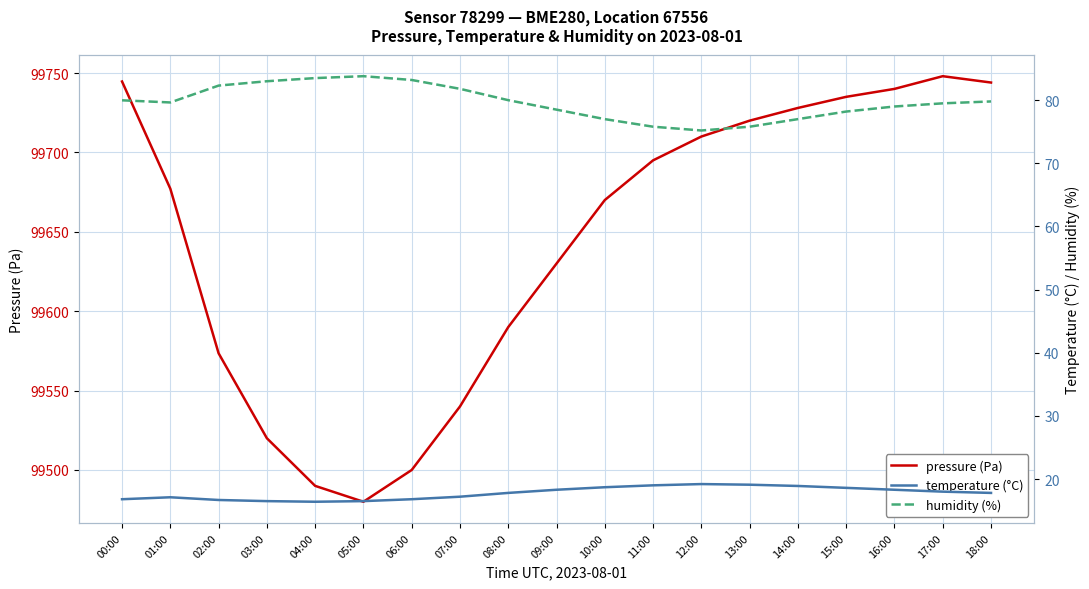

What is the minimum value for humidity (%)?

75.2